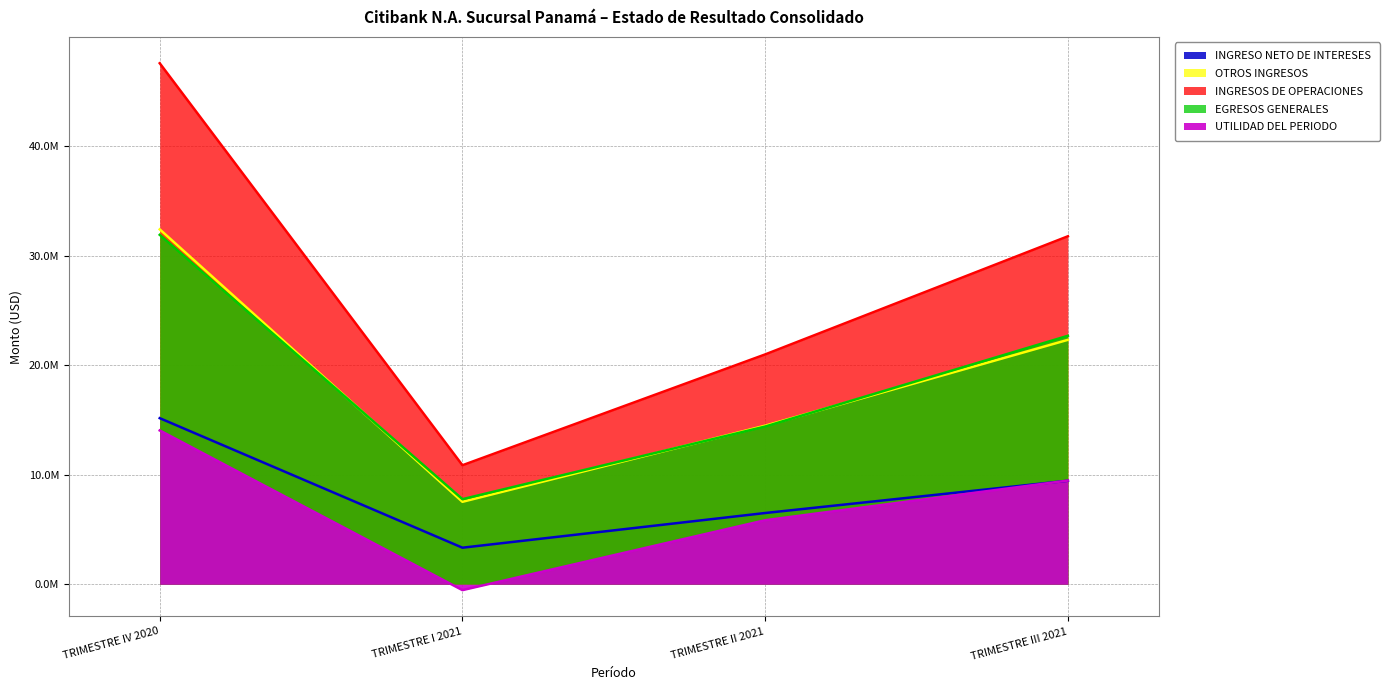

What position from the right is TRIMESTRE III 2021?

1